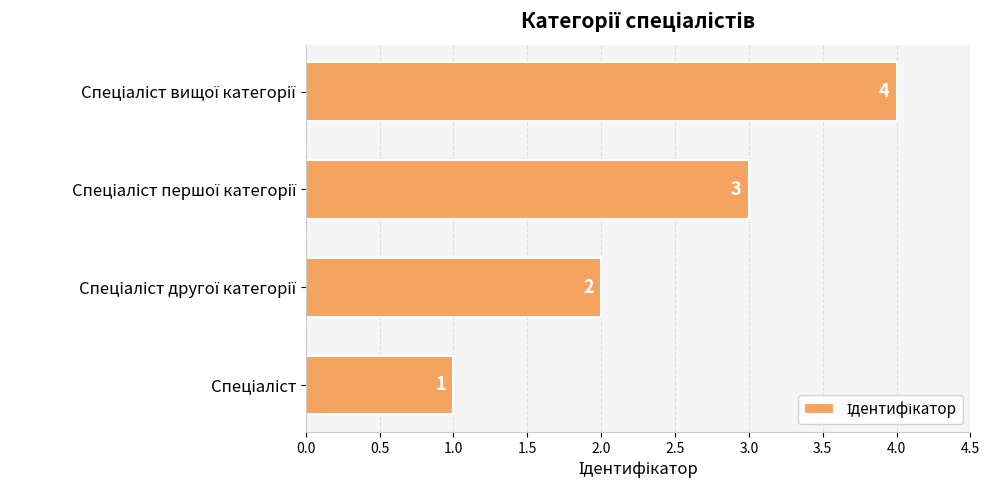

How many values are between 2 and 4?

3